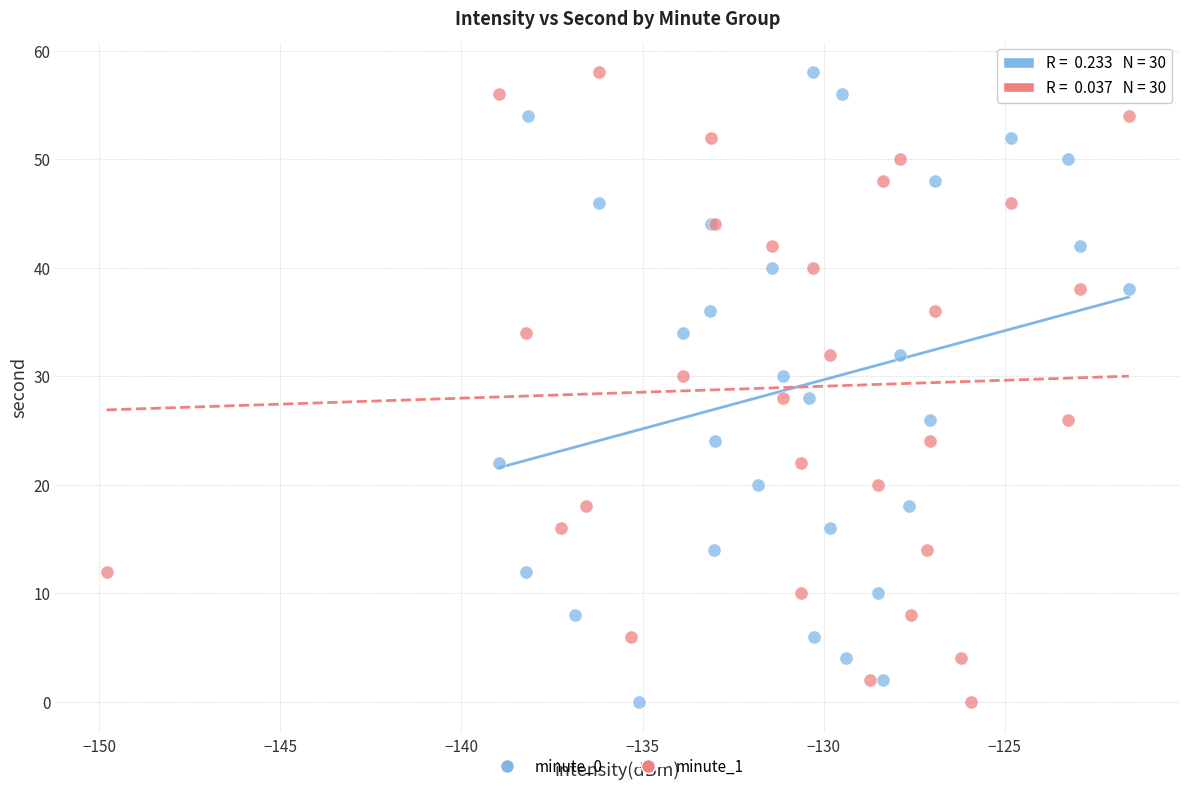

What are all the series names shown in the legend?

minute_0, minute_1